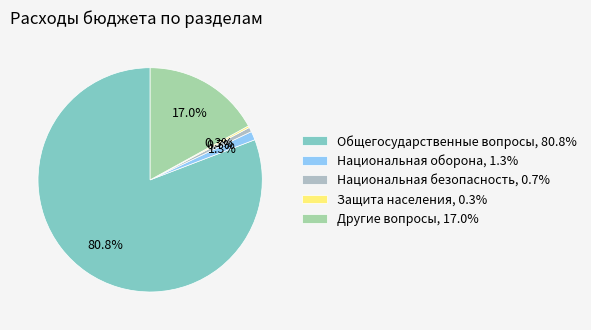

What is the largest slice in the pie chart?

Общегосударственные вопросы, 80.8%